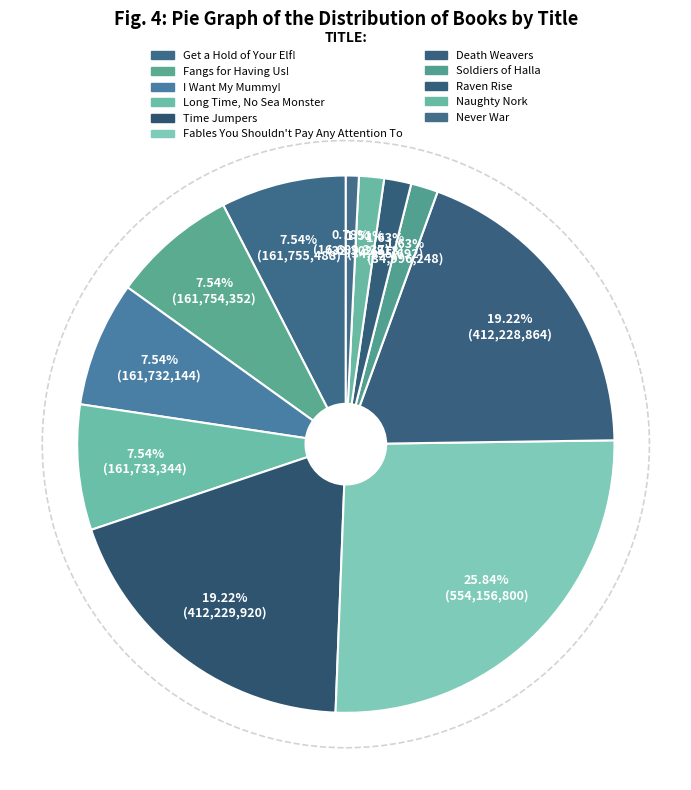

Does any single category account for the majority?

No